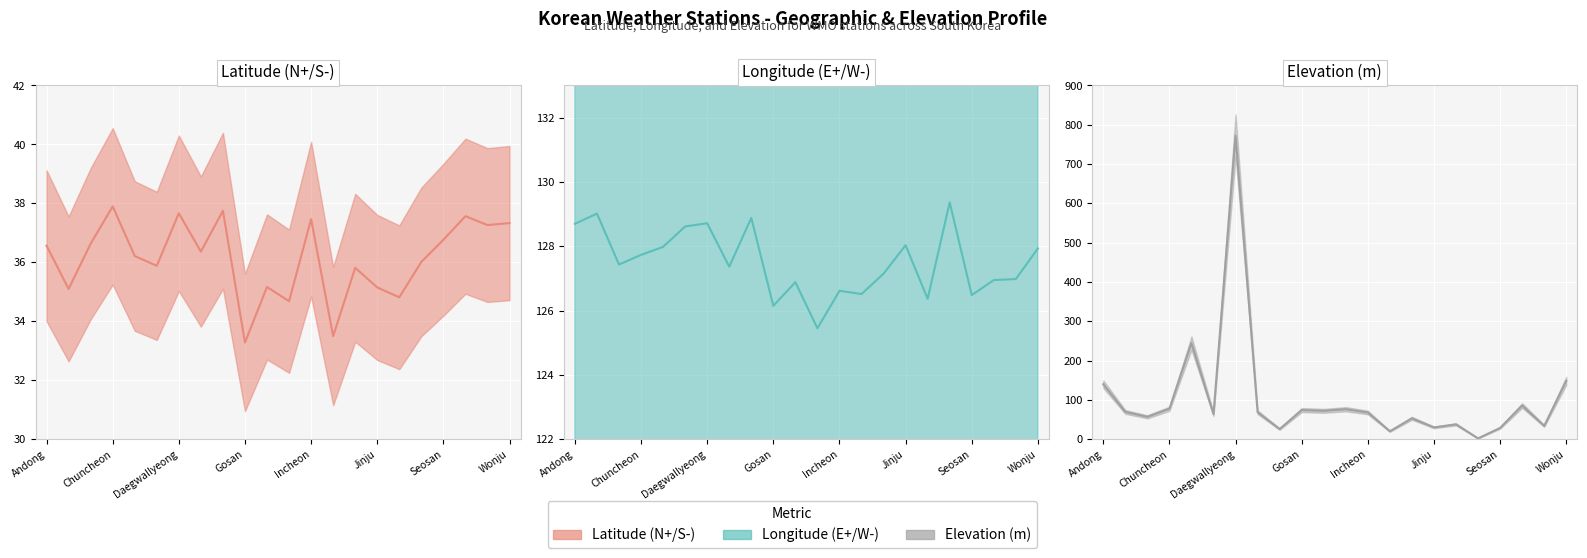

Reading left to right, transcribe all the data shown in this chart.

Latitude (N+/S-) (value): 36.6	35.1	36.6	37.9	36.2	35.9	37.7	36.4	37.8	33.3	35.2	34.7	37.5	33.5	35.8	35.1	34.8	36.0	36.8	37.6	37.3	37.3
Longitude (E+/W-) (value): 128.7	129.0	127.4	127.7	128.0	128.6	128.7	127.4	128.9	126.2	126.9	125.5	126.6	126.5	127.2	128.0	126.4	129.4	126.5	127.0	127.0	127.9
Elevation (m) (value): 140.1	69.6	57.2	77.7	244.7	64.1	772.6	68.9	26.0	74.3	72.4	76.5	68.2	20.4	53.4	30.2	38.0	2.3	28.9	85.9	34.1	148.6